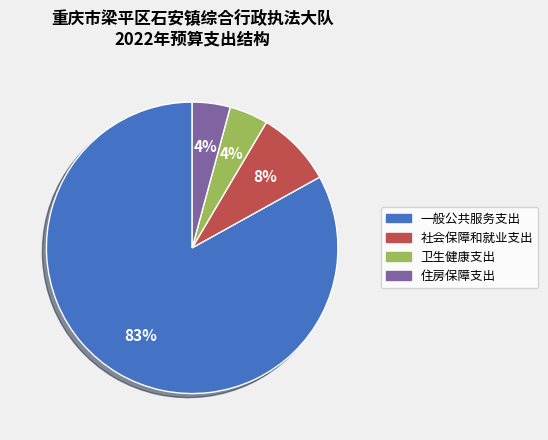

Does 一般公共服务支出 account for over 50% of the chart?

Yes